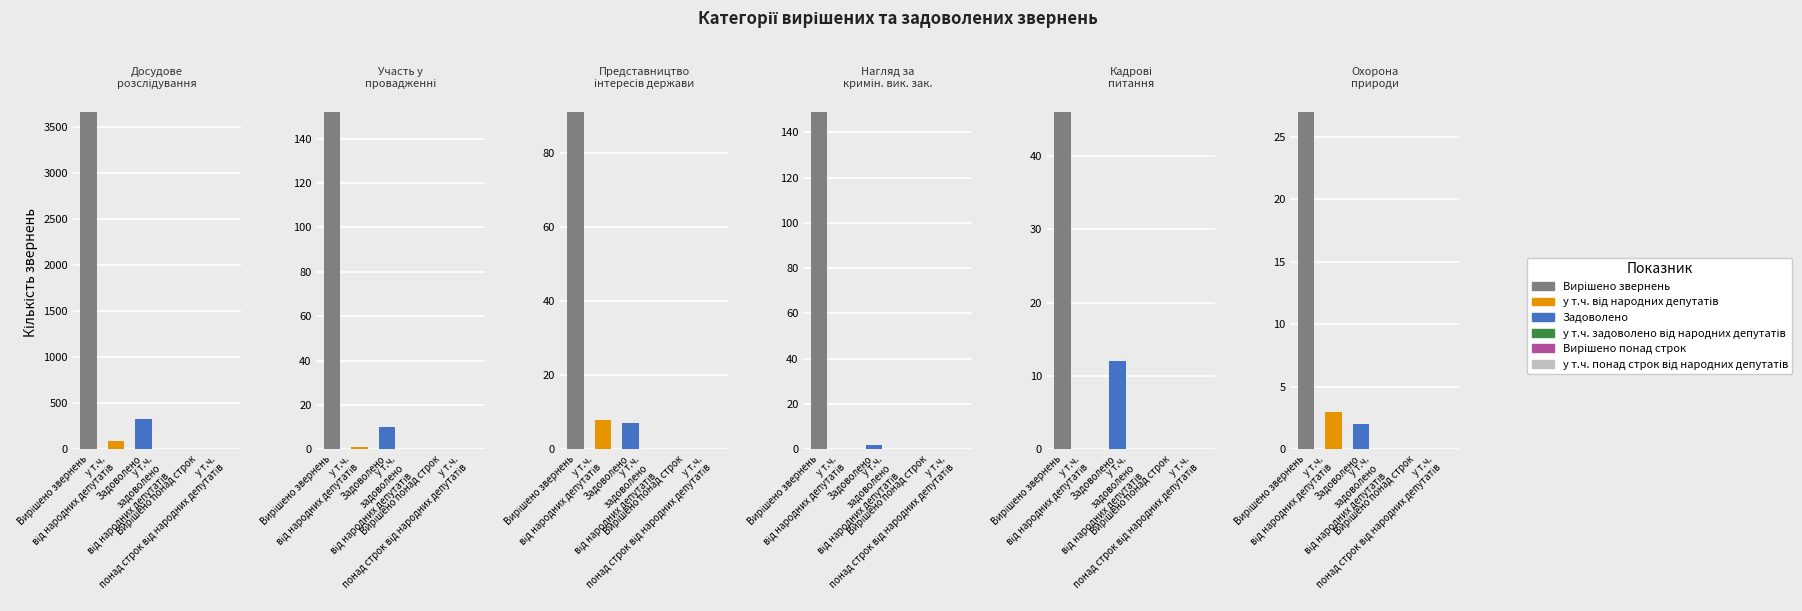

Does the chart contain any negative values?

No